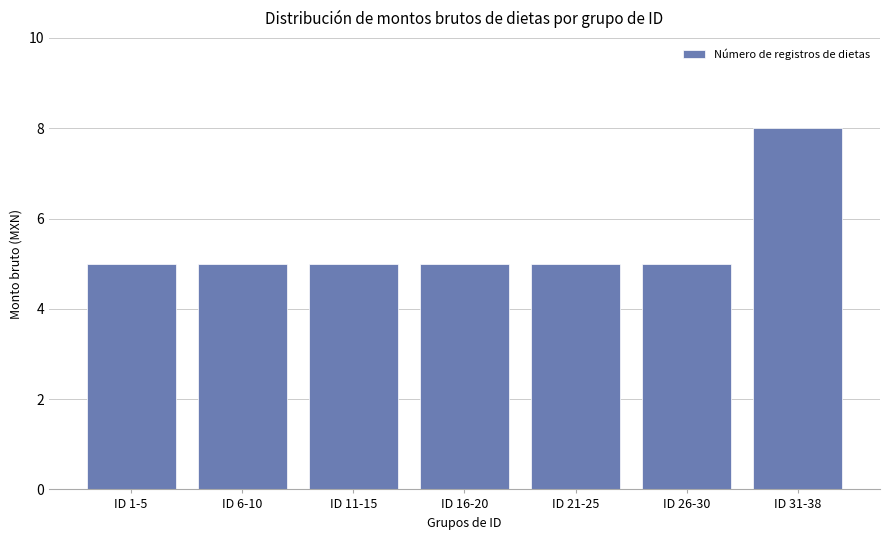

How many bars are there in total?

7